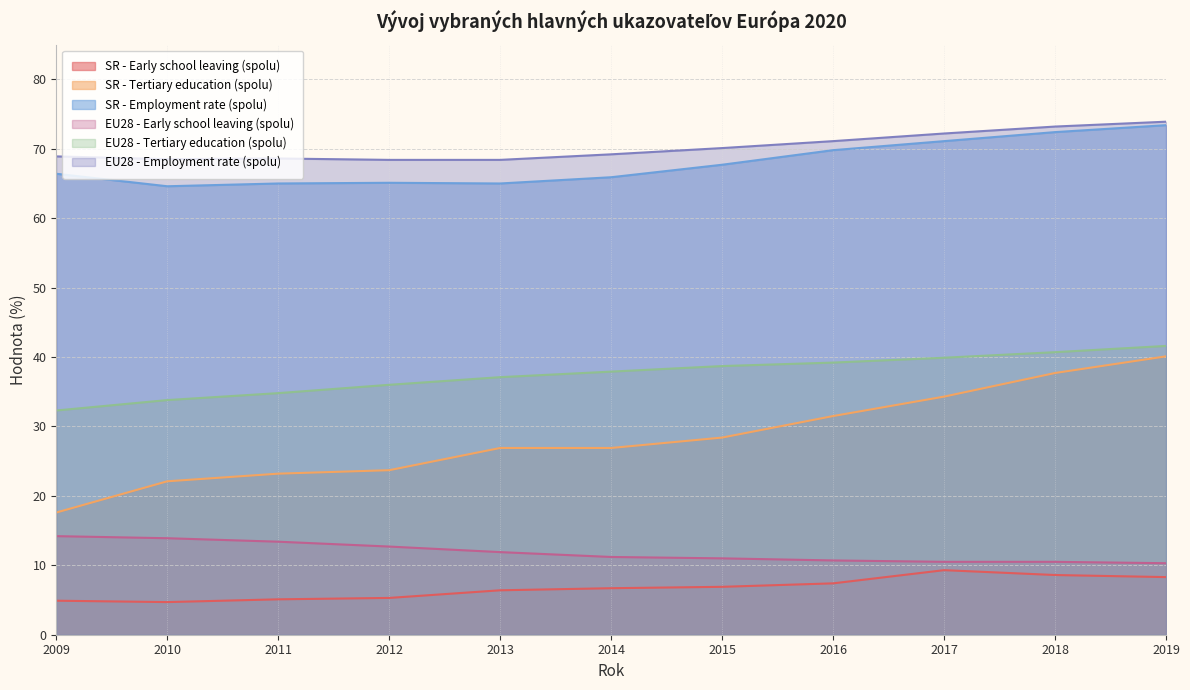

How many data points in SR - Employment rate (spolu) are less than 66?

5